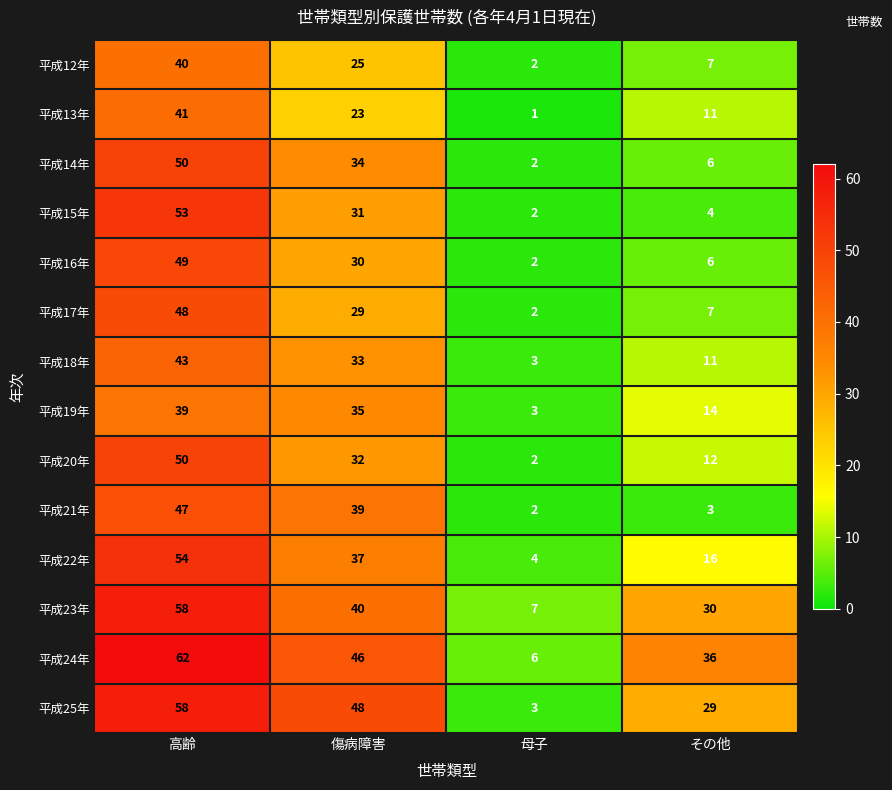

What is the difference between the second highest and minimum values in the 平成21年 series?

37